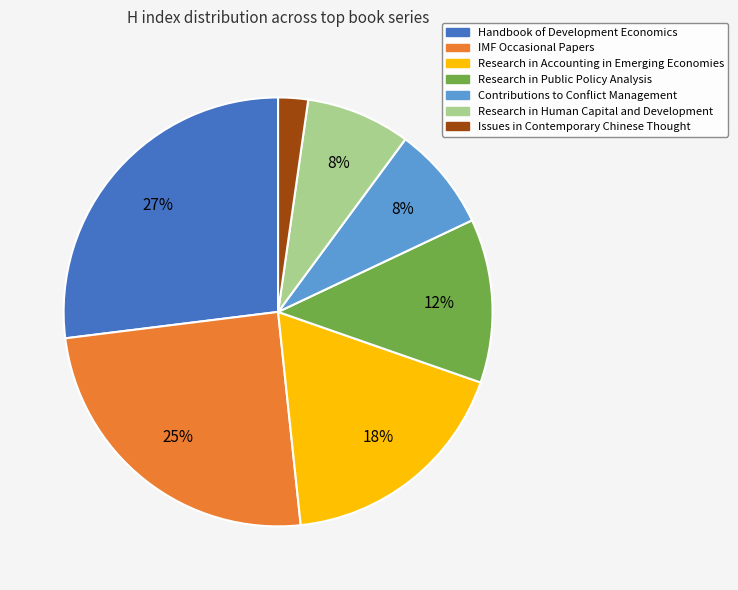

Approximately how many times larger is the value at Research in Public Policy Analysis compared to IMF Occasional Papers?

0.5